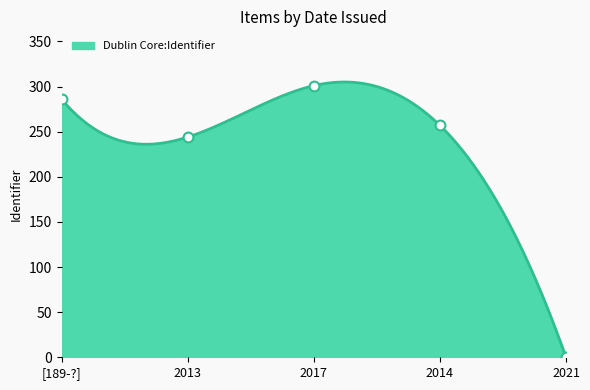

Between 2013 and 2014, which is larger?

2014